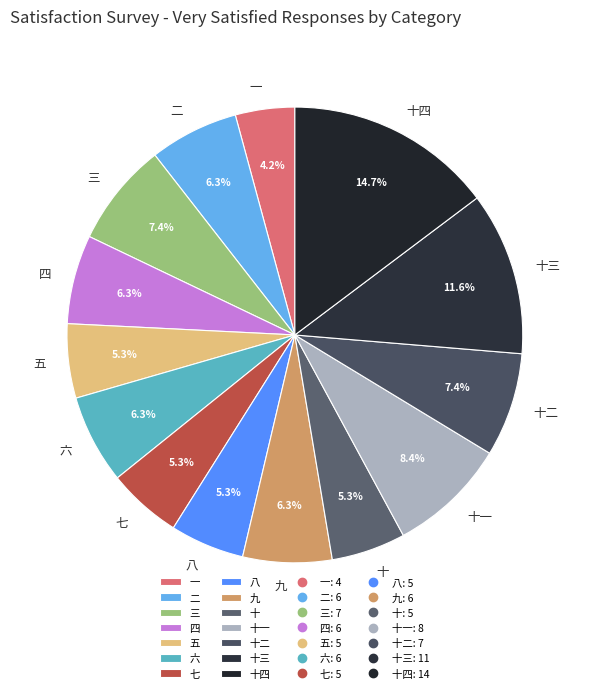

What is the total percentage of 十一 and 三?

15.8%